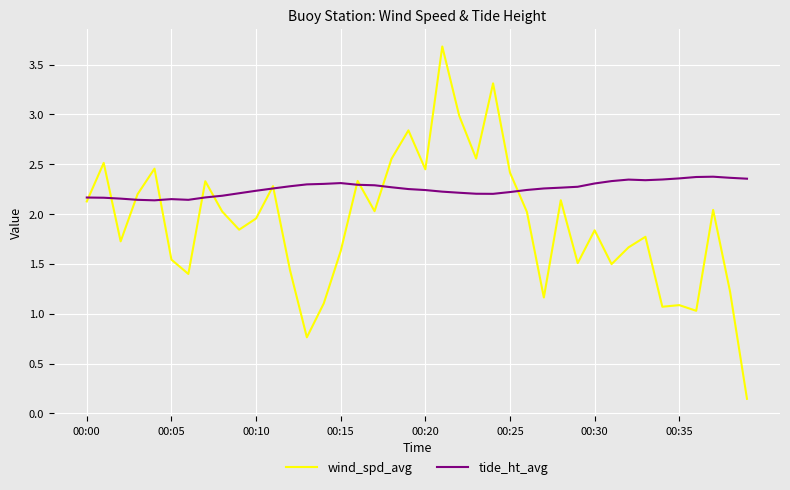

Which series has the largest range (max minus min)?

wind_spd_avg